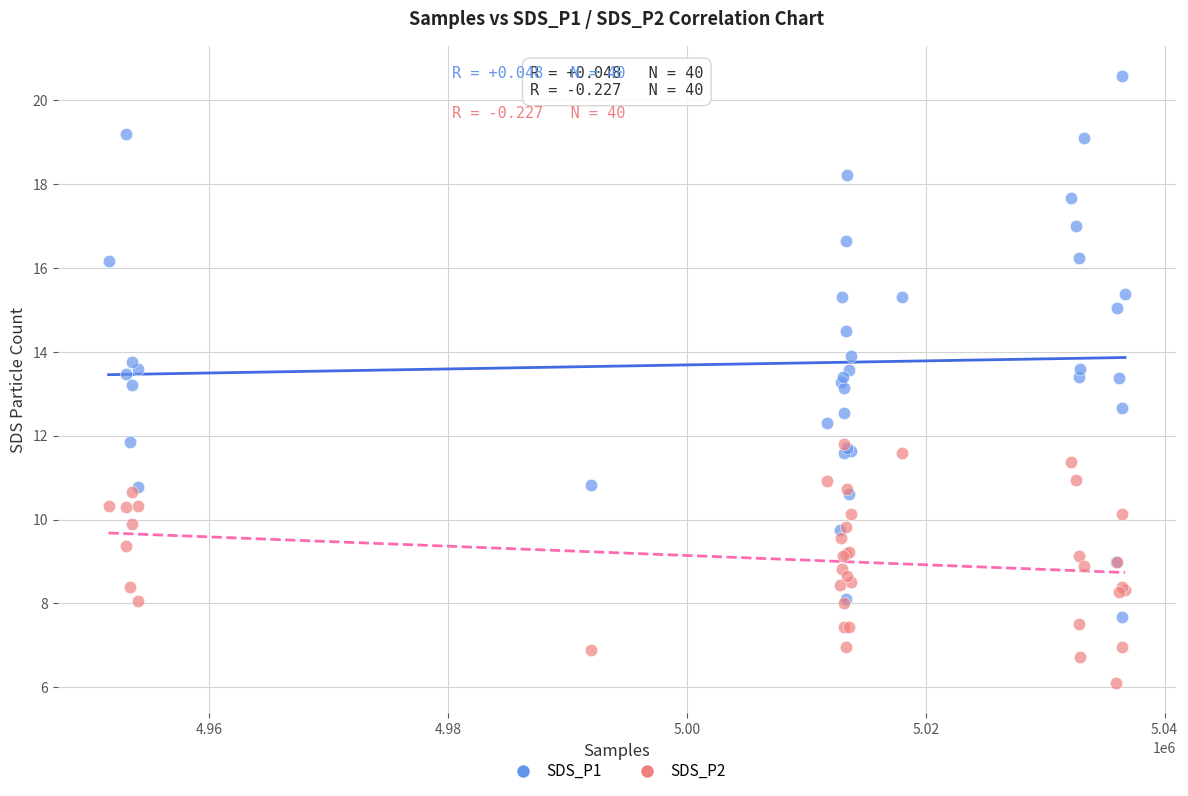

Which series has the widest spread of Y values?

SDS_P1